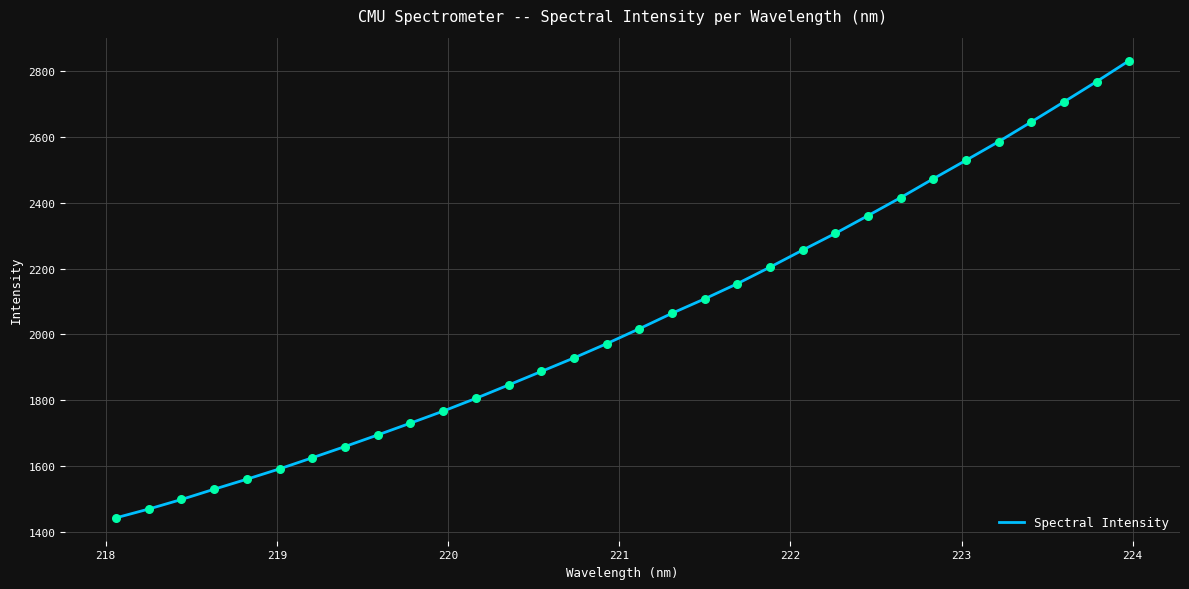

What is the difference between the maximum and minimum values?

1388.7